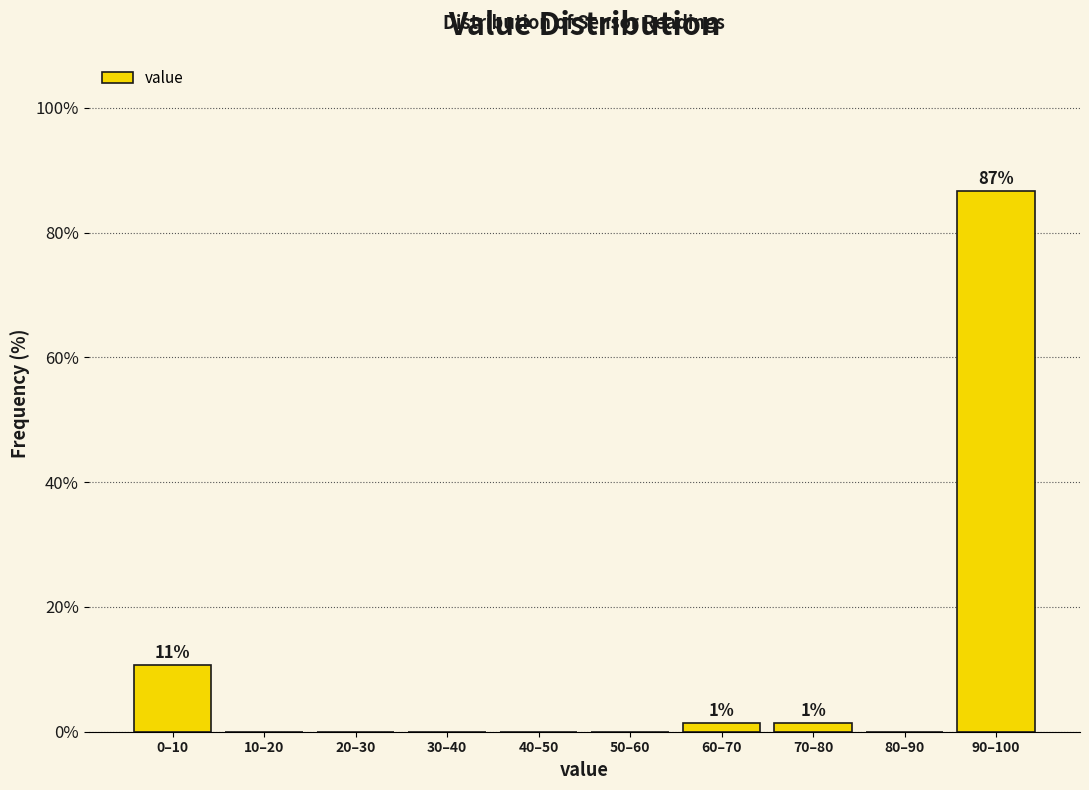

Reading left to right, transcribe all the data shown in this chart.

0–10=10.7	10–20=0.0	20–30=0.0	30–40=0.0	40–50=0.0	50–60=0.0	60–70=1.3	70–80=1.3	80–90=0.0	90–100=86.7